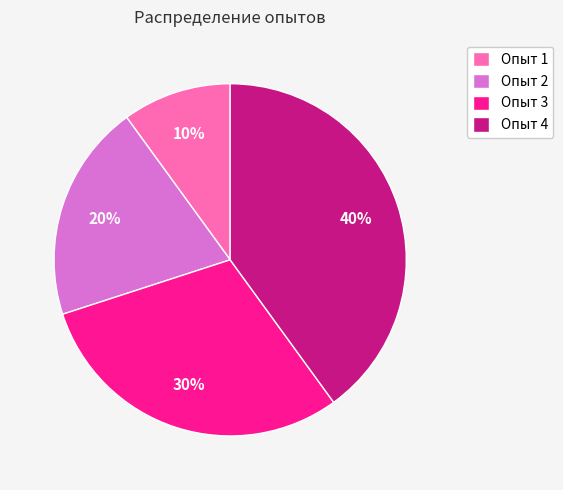

What percentage is the Опыт 2 slice, to the nearest percent?

20%